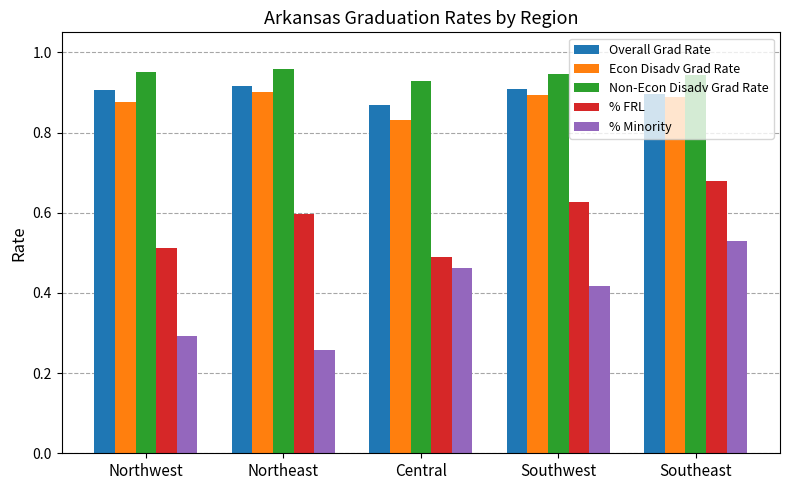

Count the % FRL values in the range 0 to 1.

5